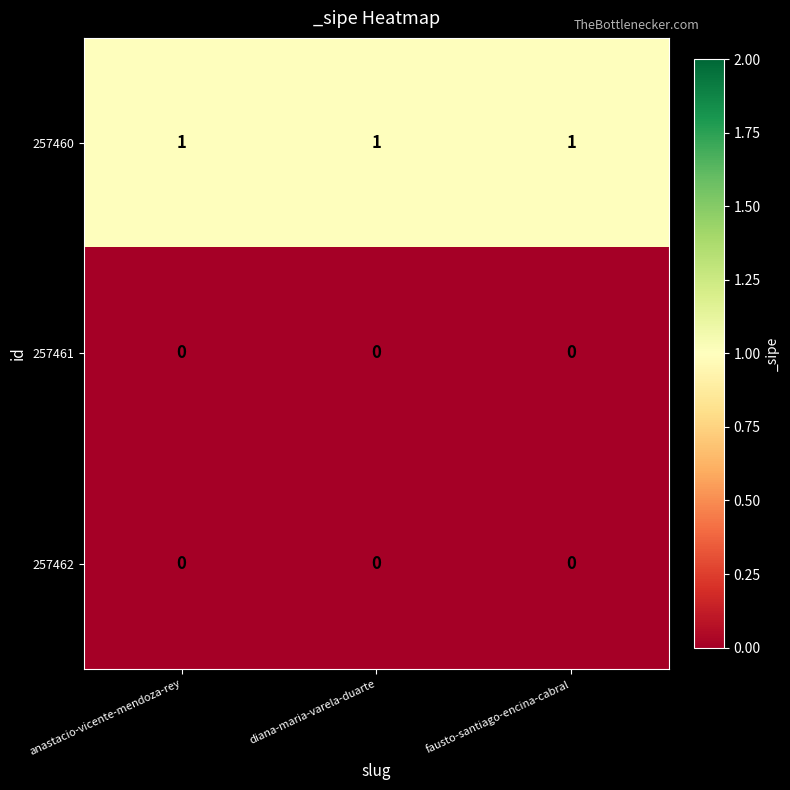

At how many categories does at least one series exceed 0?

3